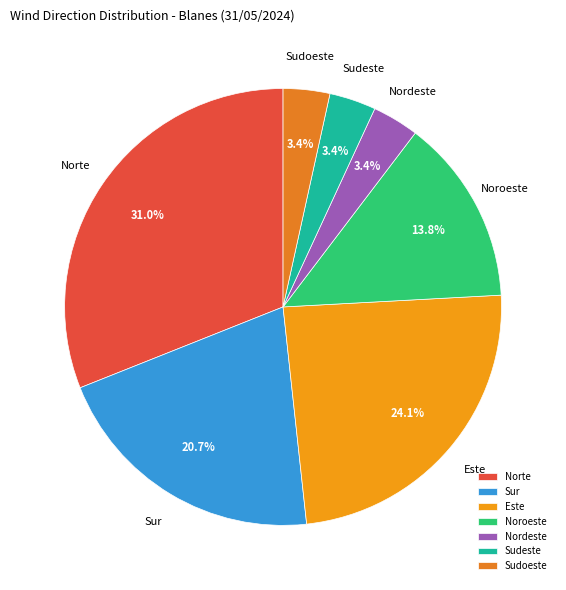

To the nearest percent, what is the average slice percentage?

14%